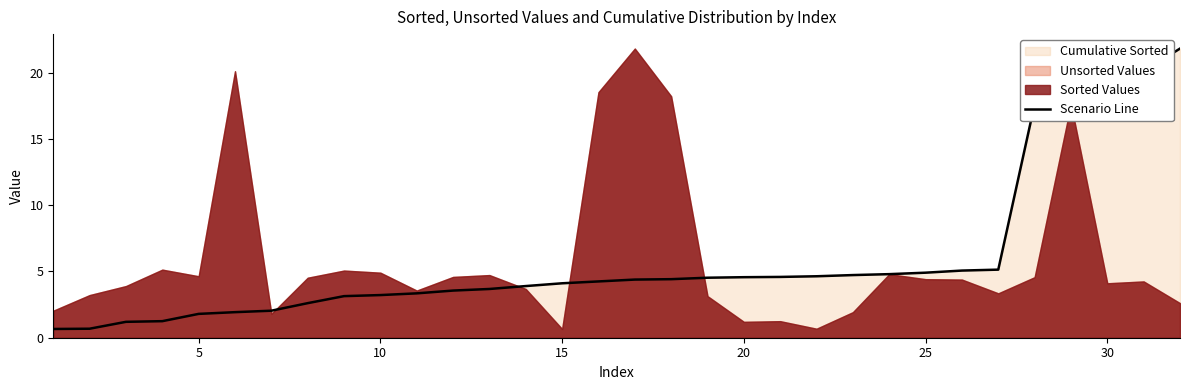

The Scenario Line series shows 2.7 at 20. True or false?

False